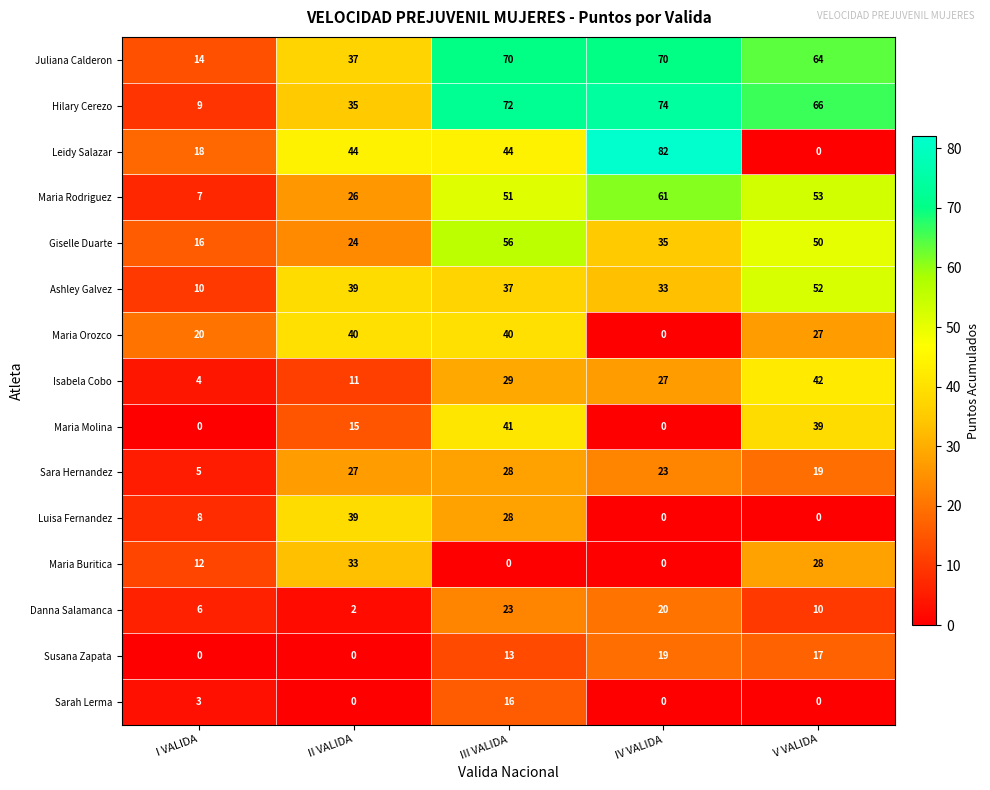

True or false: Giselle Duarte has a value of 25 at I VALIDA.

False